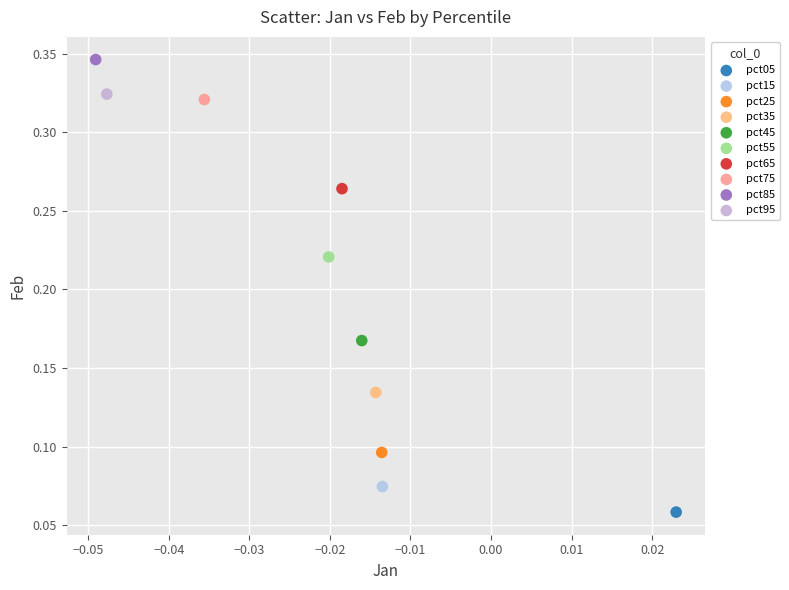

What are all the series names shown in the legend?

pct05, pct15, pct25, pct35, pct45, pct55, pct65, pct75, pct85, pct95